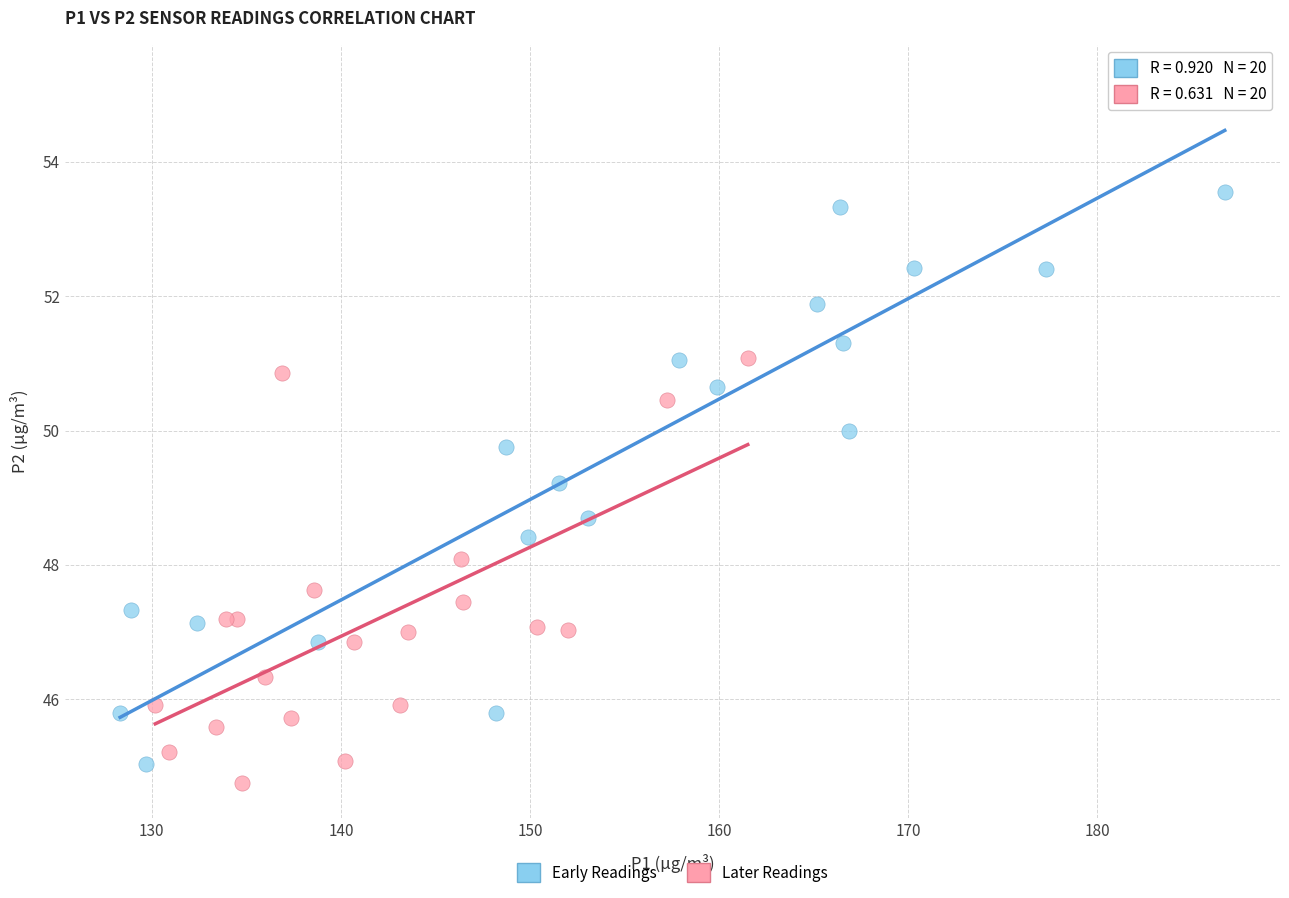

Which series contains the highest Y value?

Early Readings